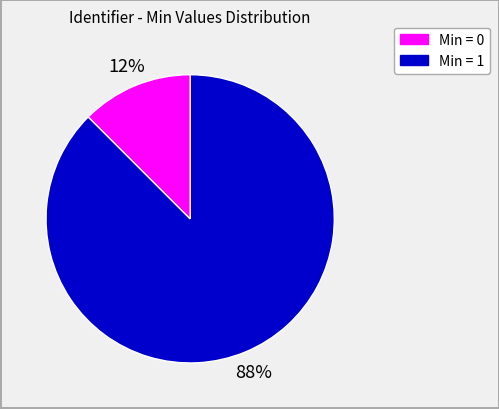

Is there any slice that represents more than half of the pie?

Yes